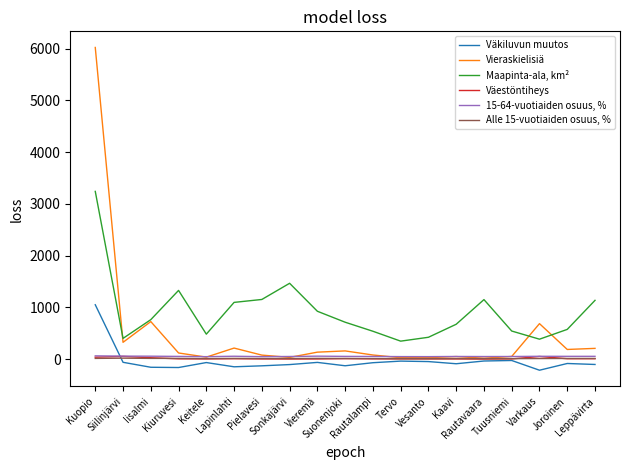

Which series has the widest spread of values?

Vieraskielisiä